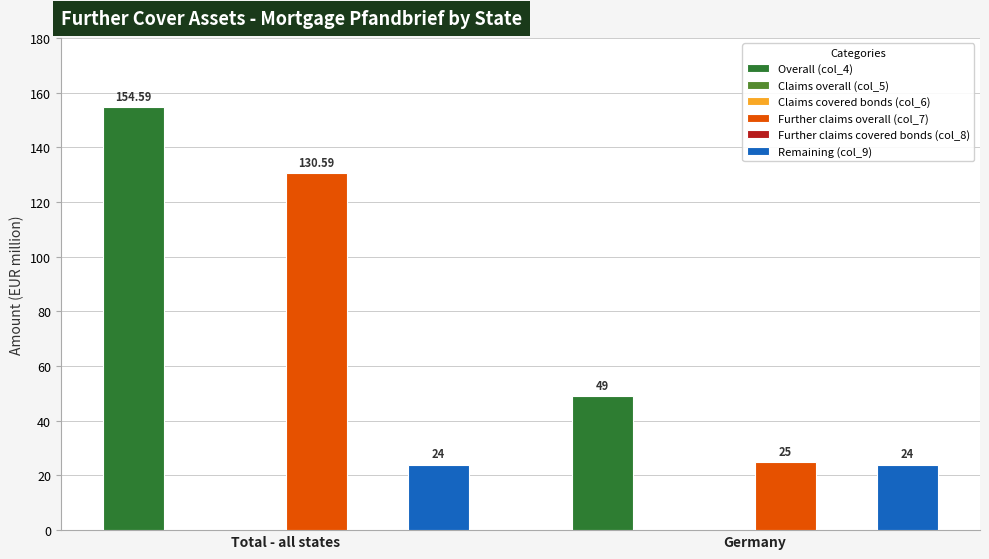

How many bars are there in each group?

6